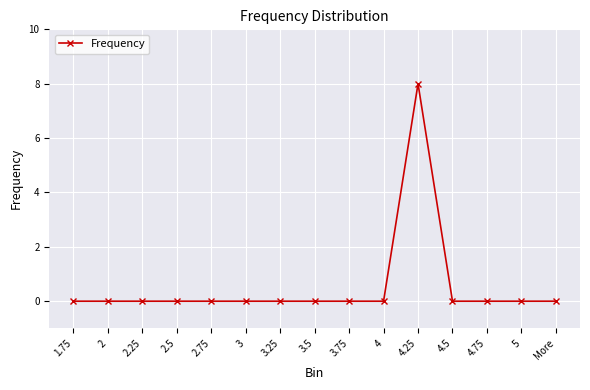

Reading right to left, what are all the values shown in this chart?

More=0	5=0	4.75=0	4.5=0	4.25=8	4=0	3.75=0	3.5=0	3.25=0	3=0	2.75=0	2.5=0	2.25=0	2=0	1.75=0